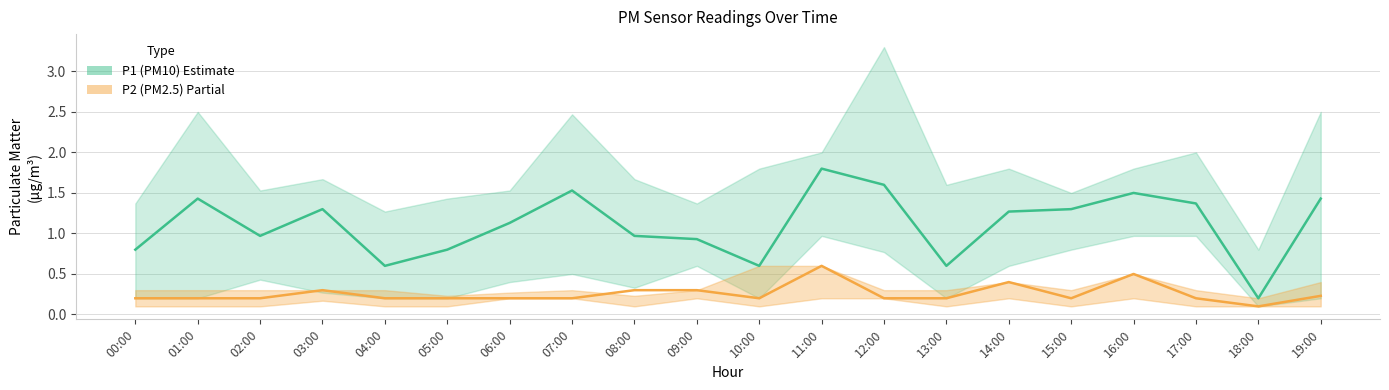

Reading left to right, list all the values displayed in this chart.

P1 (PM10): 00:00=0.8	01:00=1.4	02:00=1.0	03:00=1.3	04:00=0.6	05:00=0.8	06:00=1.1	07:00=1.5	08:00=1.0	09:00=0.9	10:00=0.6	11:00=1.8	12:00=1.6	13:00=0.6	14:00=1.3	15:00=1.3	16:00=1.5	17:00=1.4	18:00=0.2	19:00=1.4
P2 (PM2.5): 00:00=0.2	01:00=0.2	02:00=0.2	03:00=0.3	04:00=0.2	05:00=0.2	06:00=0.2	07:00=0.2	08:00=0.3	09:00=0.3	10:00=0.2	11:00=0.6	12:00=0.2	13:00=0.2	14:00=0.4	15:00=0.2	16:00=0.5	17:00=0.2	18:00=0.1	19:00=0.2